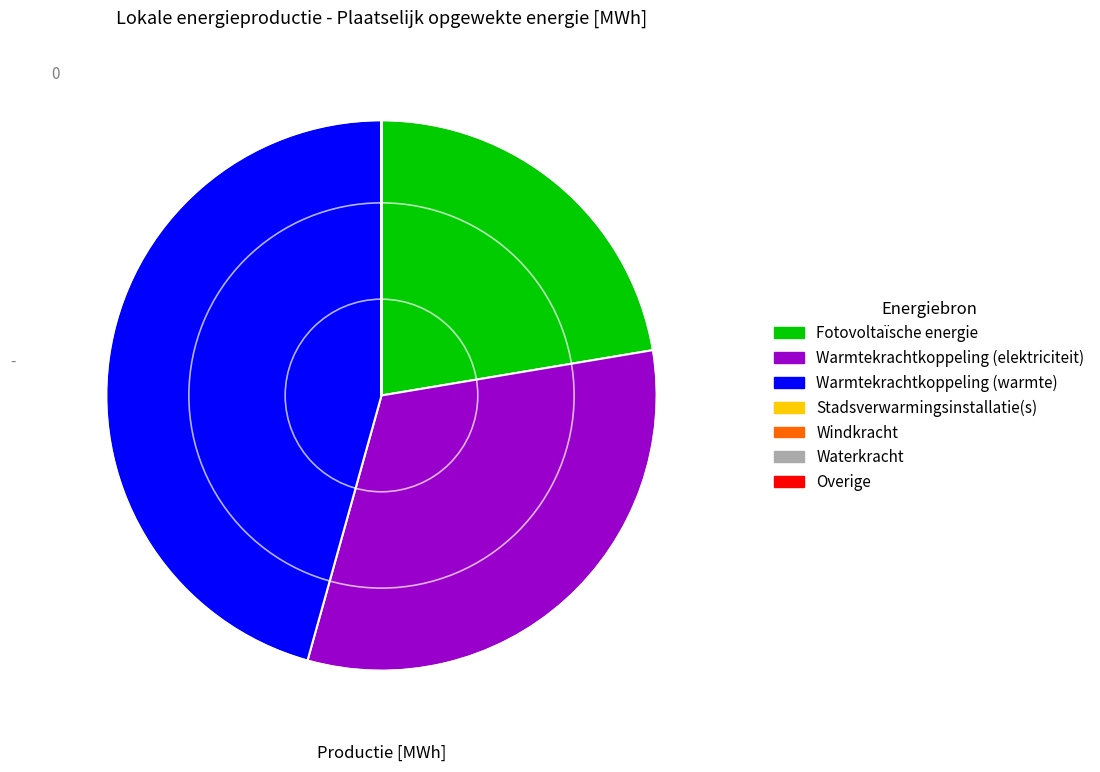

Between Warmtekrachtkoppeling (elektriciteit) and Fotovoltaïsche energie, which is larger?

Warmtekrachtkoppeling (elektriciteit)